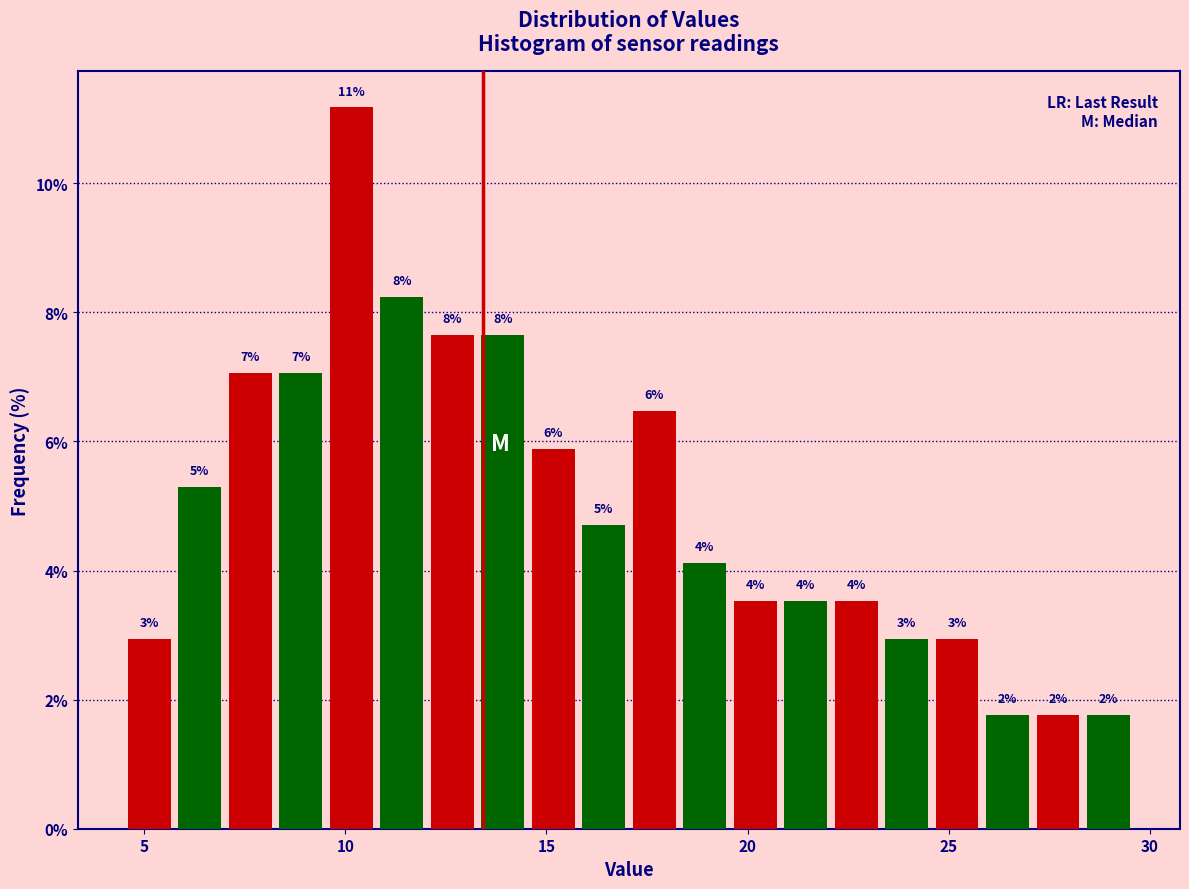

Around what value on the x-axis is the tallest bar? Give the approximate position of its centre, as read against the axis.

10.0